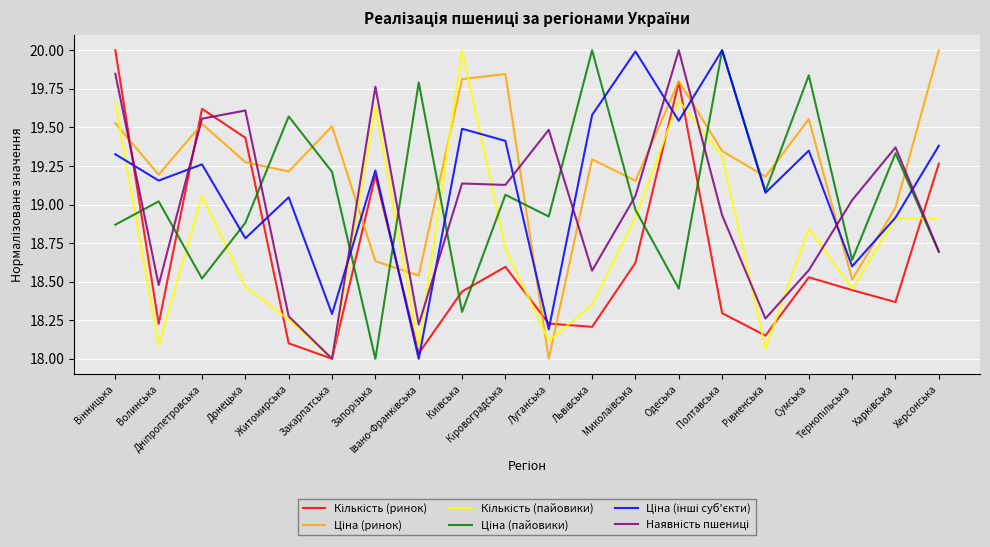

What position from the right is Одеська?

7